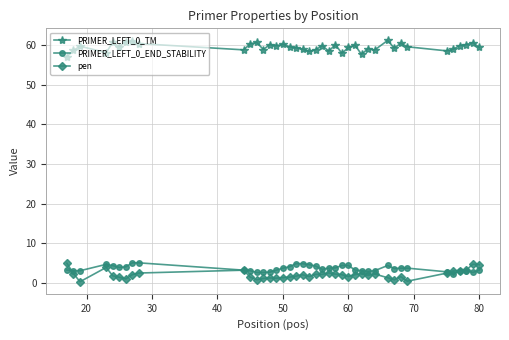

Which series has the largest total across all categories?

PRIMER_LEFT_0_TM